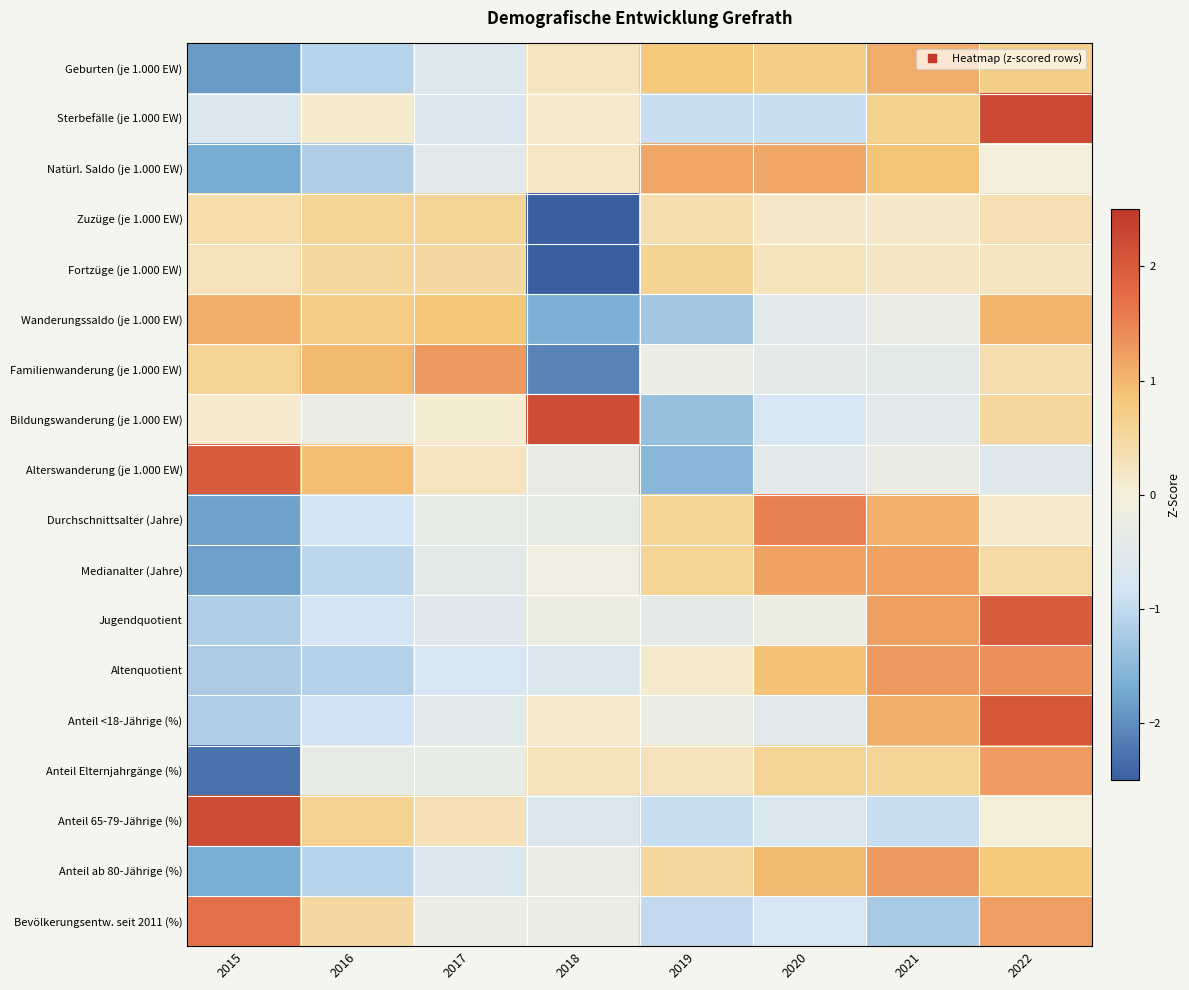

What is the total value across all series at 2015?

-6.9